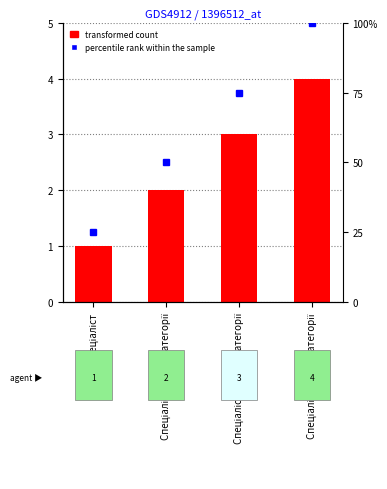

Where is the data nearest to the value 2?

Спеціаліст другої категорії